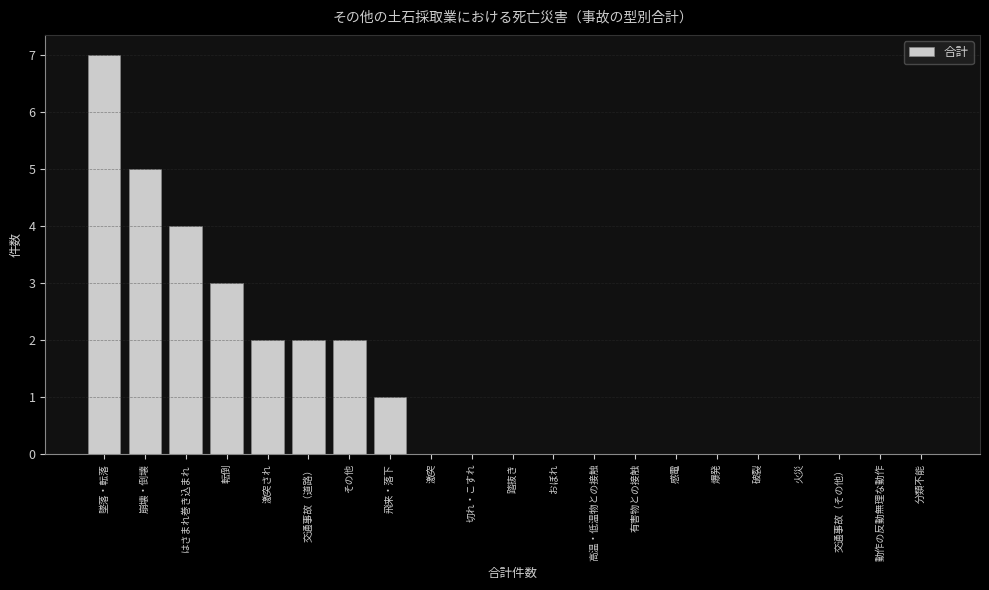

Reading right to left, list all the values displayed in this chart.

分類不能=0	動作の反動無理な動作=0	交通事故（その他）=0	火災=0	破裂=0	爆発=0	感電=0	有害物との接触=0	高温・低温物との接触=0	おぼれ=0	踏抜き=0	切れ・こすれ=0	激突=0	飛来・落下=1	その他=2	交通事故（道路）=2	激突され=2	転倒=3	はさまれ巻き込まれ=4	崩壊・倒壊=5	墜落・転落=7